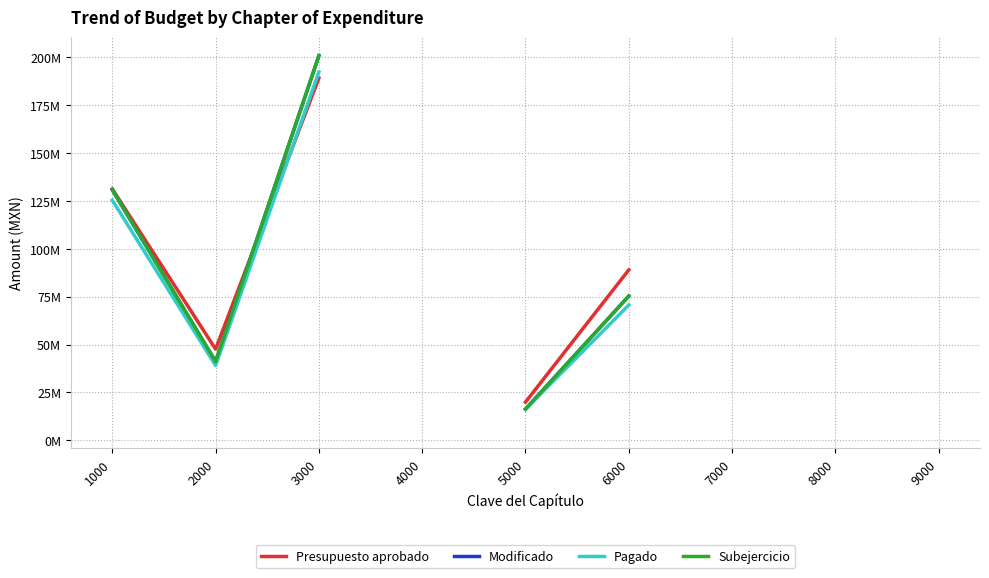

What is the sum of the Presupuesto aprobado values at 3000 and 9000?

196436743.7